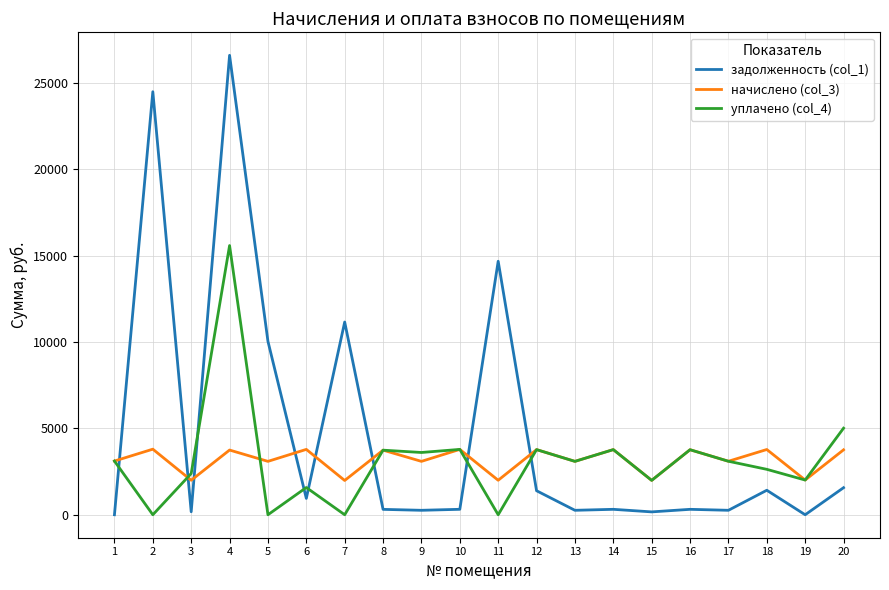

The задолженность (col_1) series shows 6147.3 at 7. True or false?

False